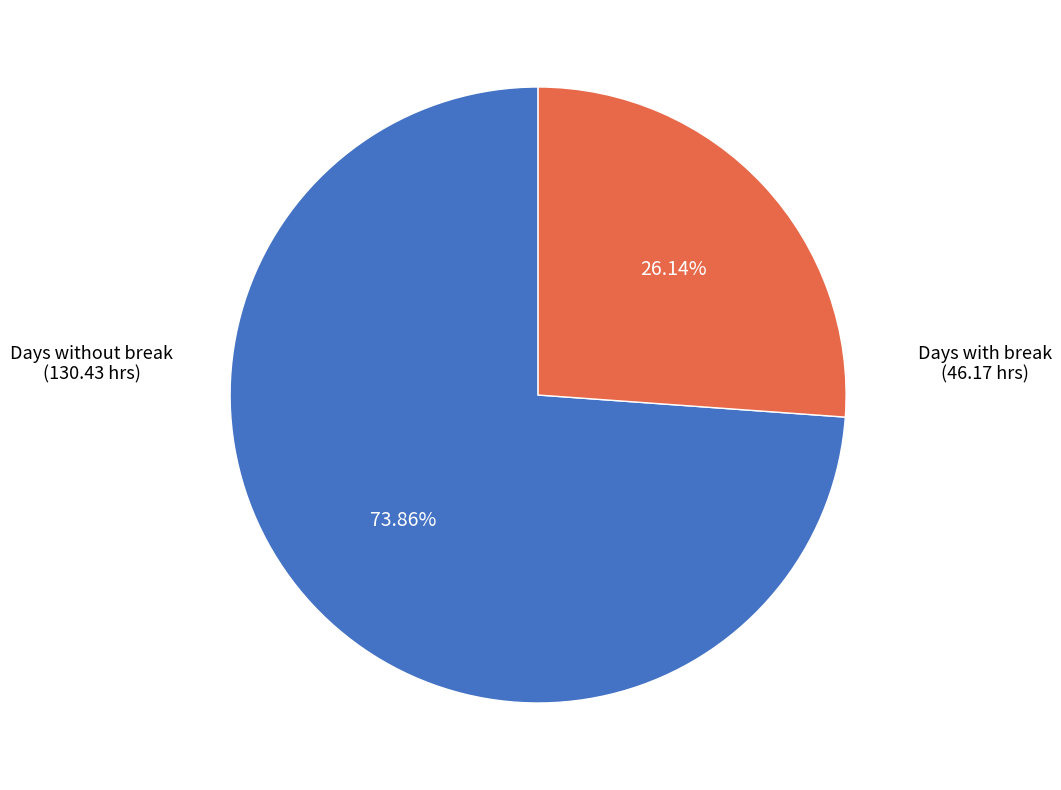

Is there a majority slice in this chart?

Yes